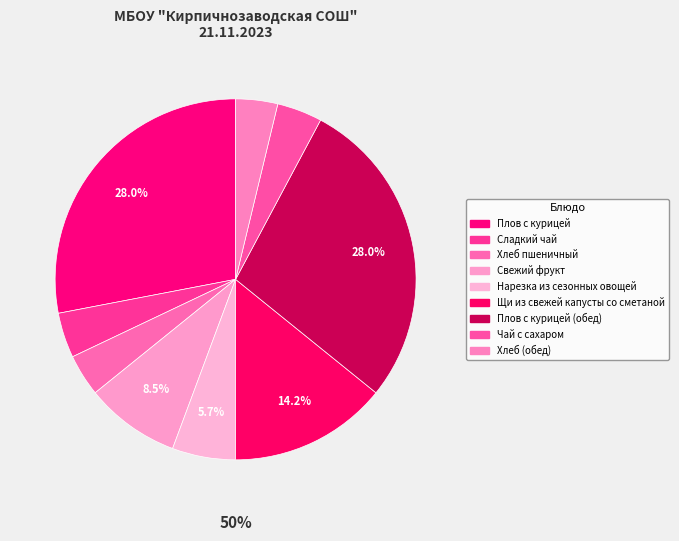

Rank the categories by value from lowest to highest.

Хлеб пшеничный, Хлеб (обед), Сладкий чай, Чай с сахаром, Нарезка из сезонных овощей, Свежий фрукт, Щи из свежей капусты со сметаной, Плов с курицей, Плов с курицей (обед)